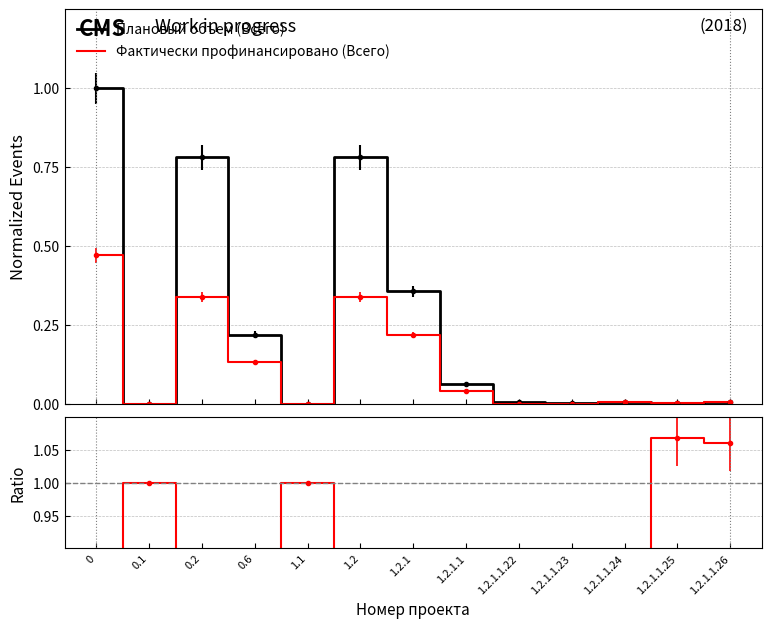

At which label does Плановый объем (Всего) reach its minimum?

0.1